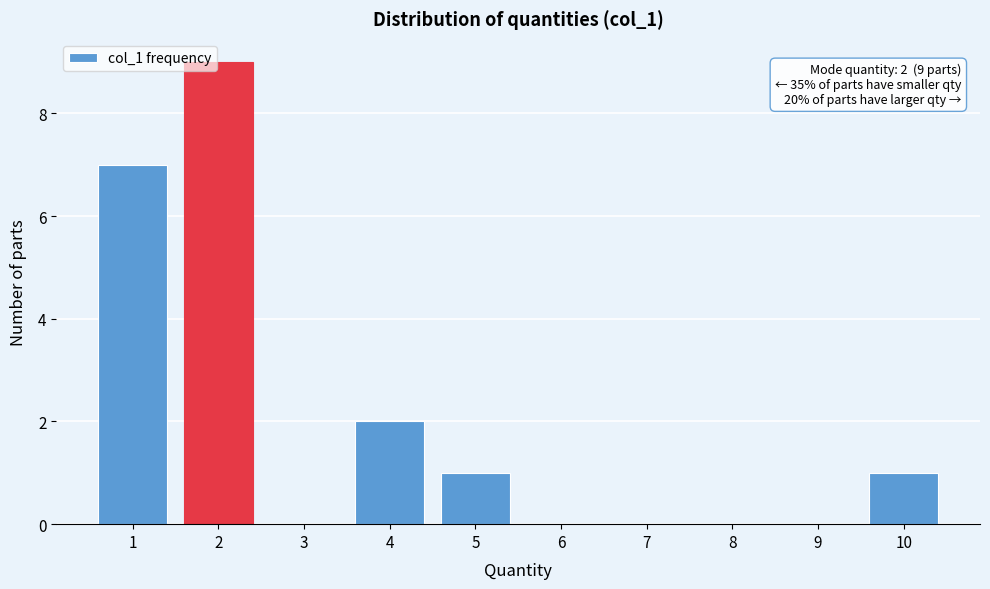

Which range on the x-axis has the tallest bar?

1.5 to 2.5